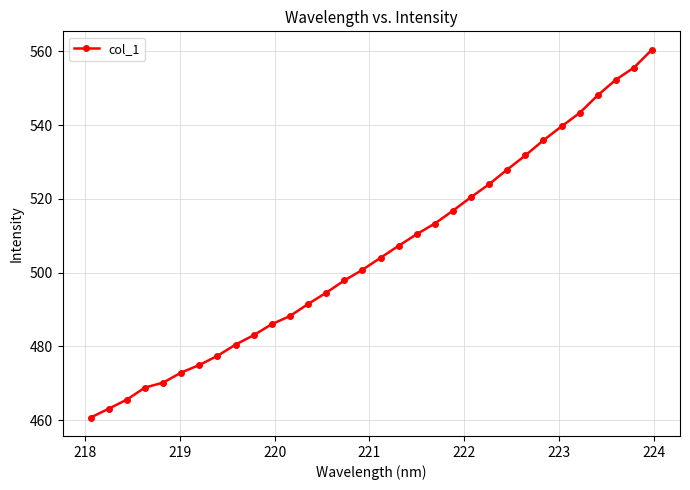

What is the difference between the second highest and minimum values?

94.8